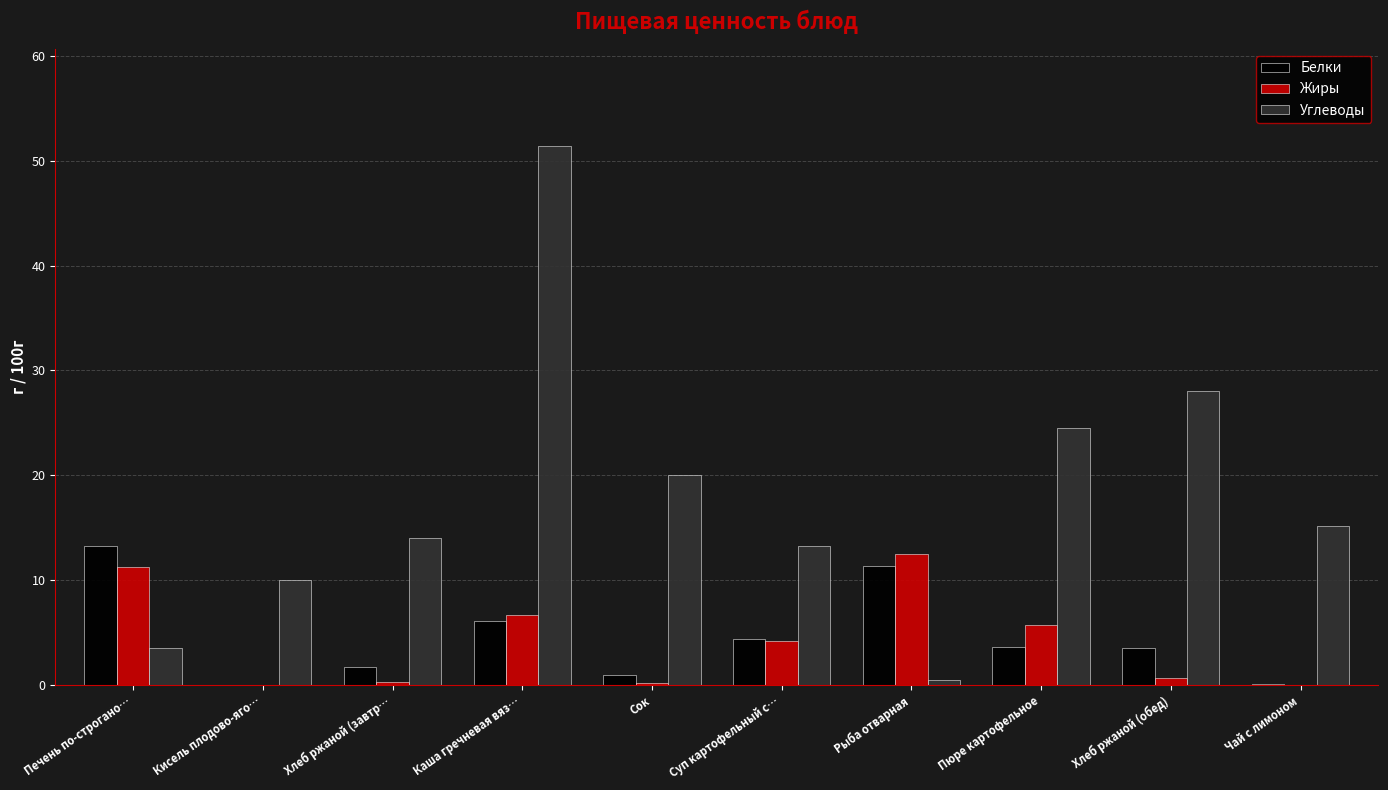

The value of Жиры at Печень по-строгано… is 11.2. True or false?

True